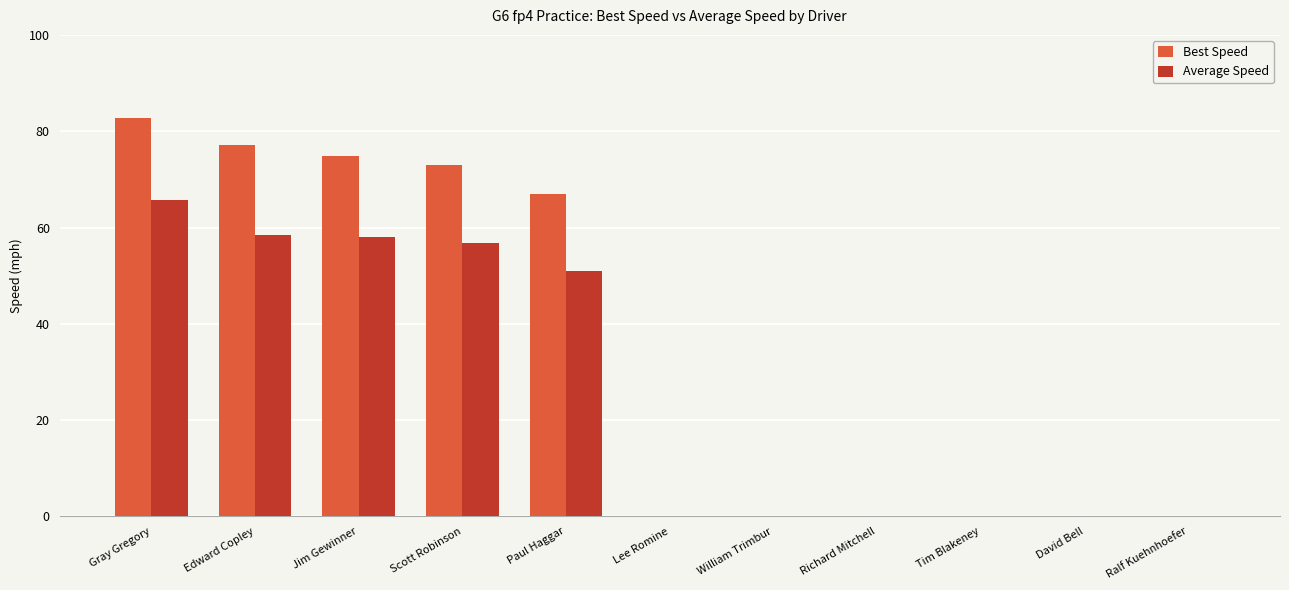

Does the chart contain stacked bars?

No